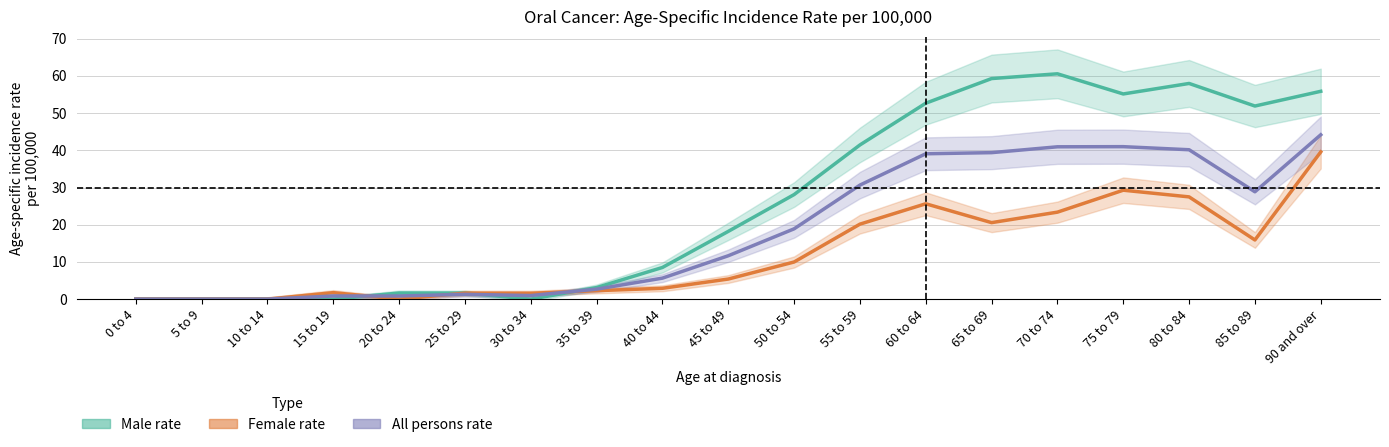

Between 45 to 49 and 90 and over, which is larger?

90 and over